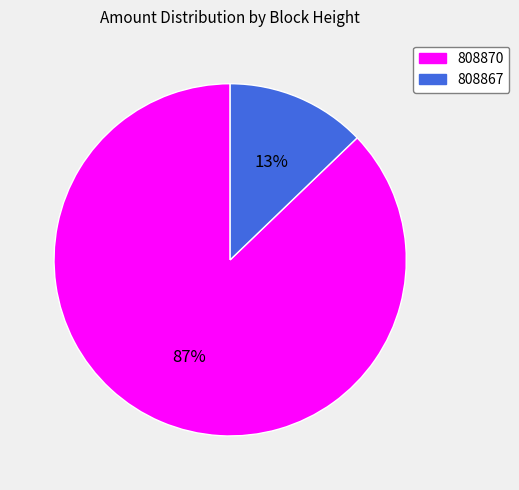

The 808870 slice represents 99% of the pie. True or false?

False